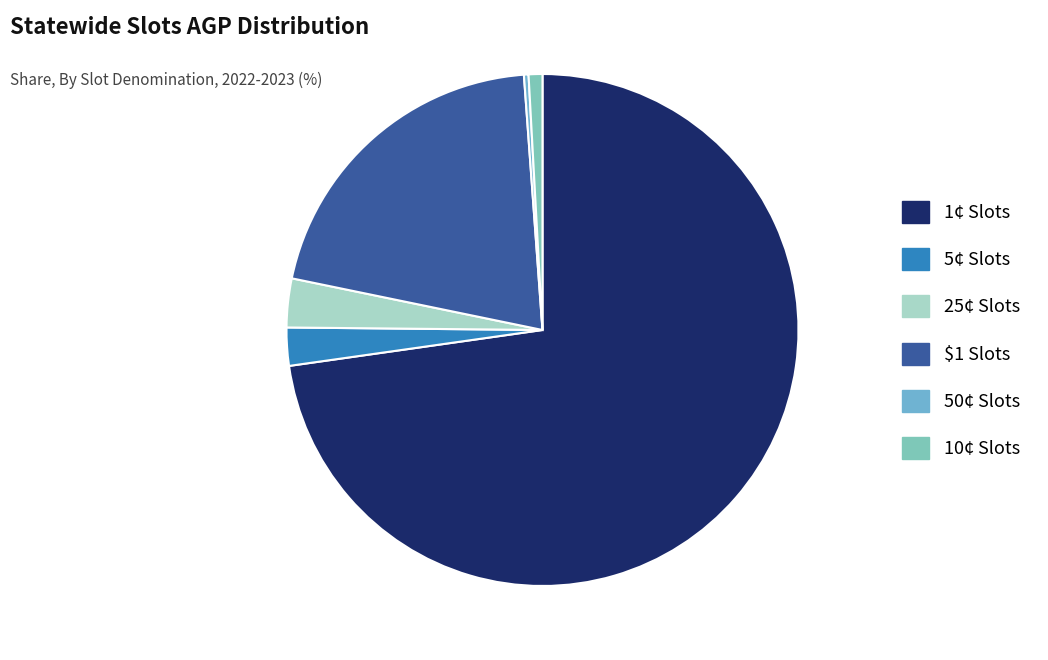

How many slices are in this pie chart?

6